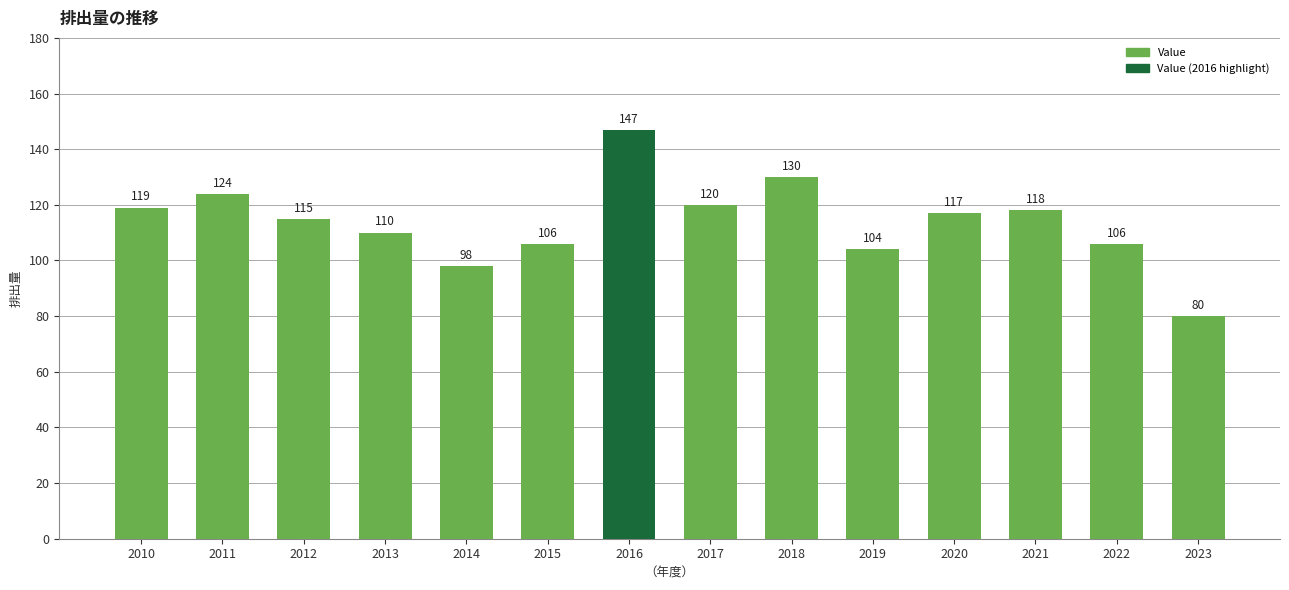

What is the difference between the second highest and minimum values?

50